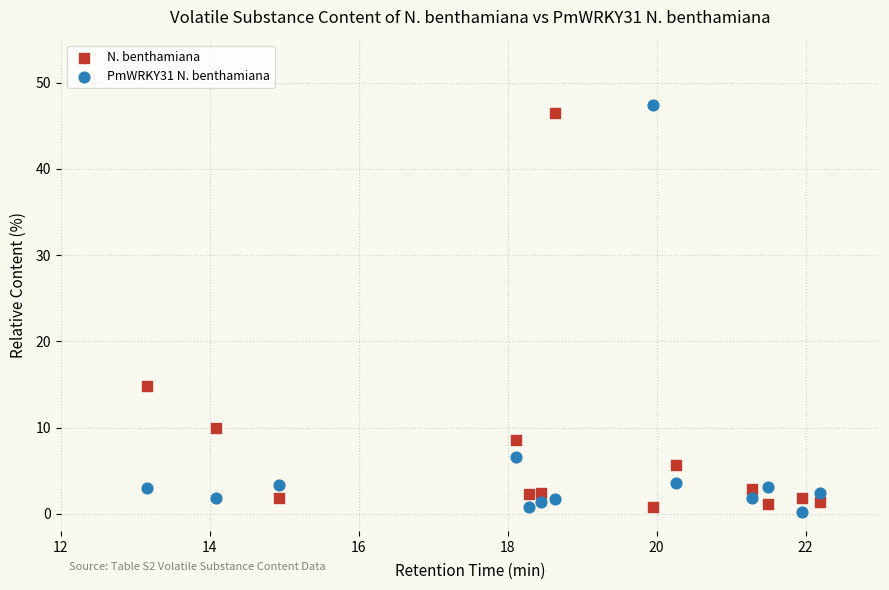

Which series contains the highest Y value?

PmWRKY31 N. benthamiana